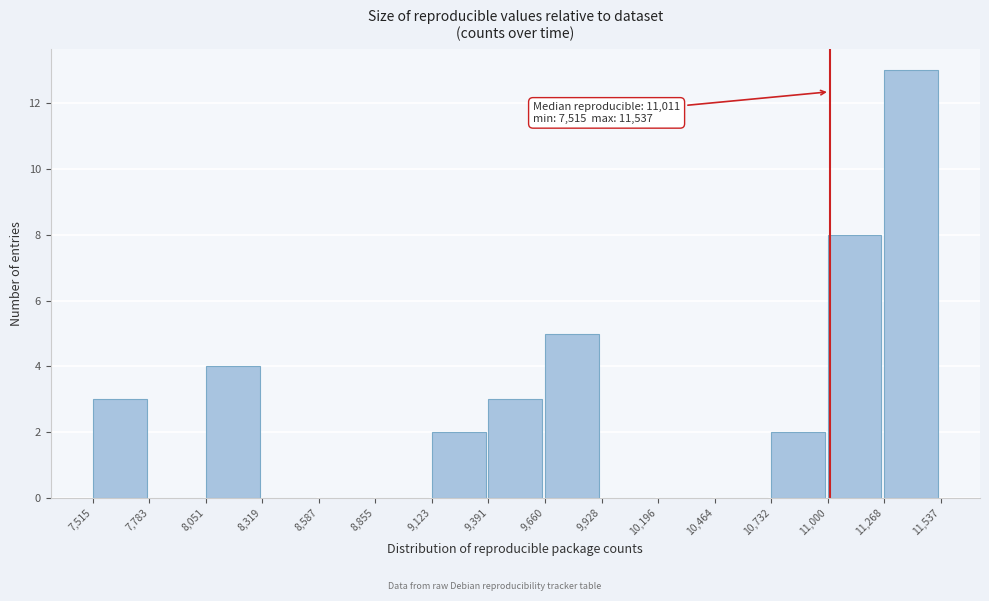

Which range on the x-axis has the tallest bar?

11,268 to 11,537